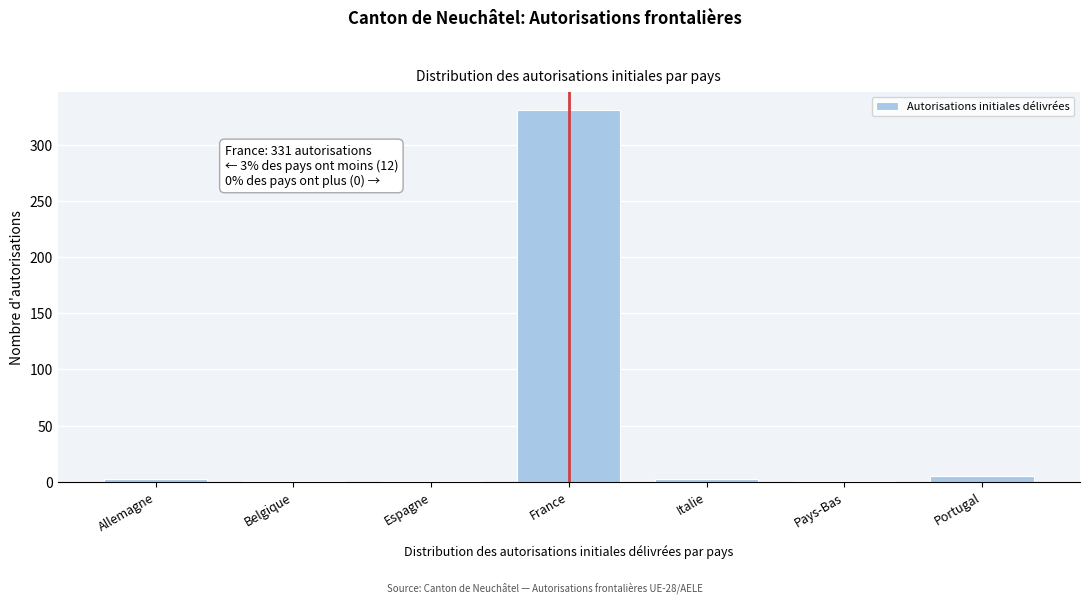

Which label corresponds to the largest value in the chart?

France